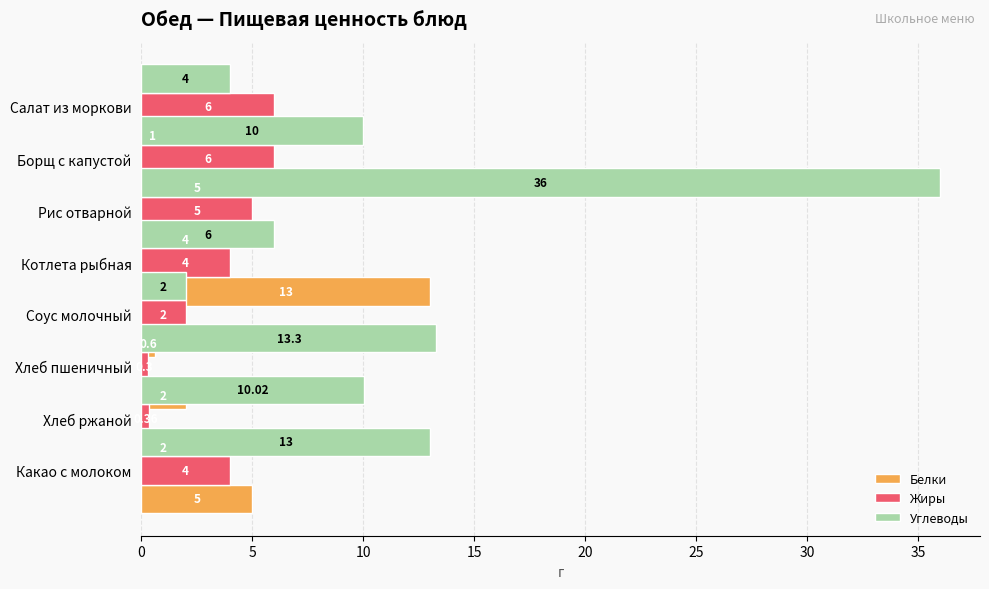

Which series has the largest total across all categories?

Углеводы